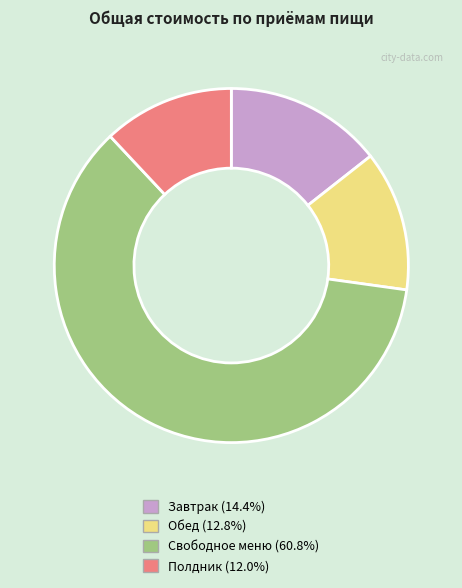

Rank the categories by value from lowest to highest.

Полдник, Обед, Завтрак, Свободное меню